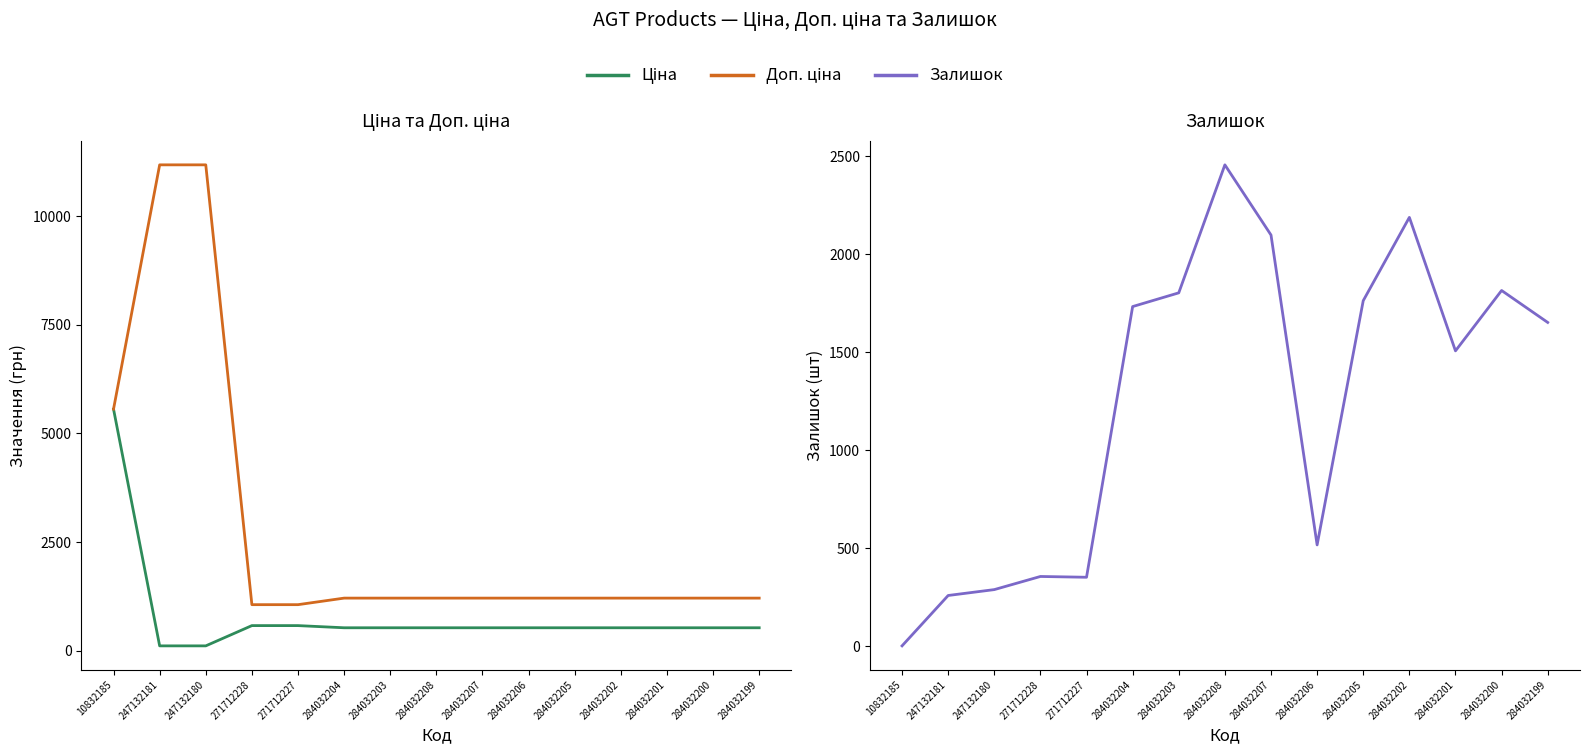

What is the value of the Ціна point at the 5th from the left?

578.1